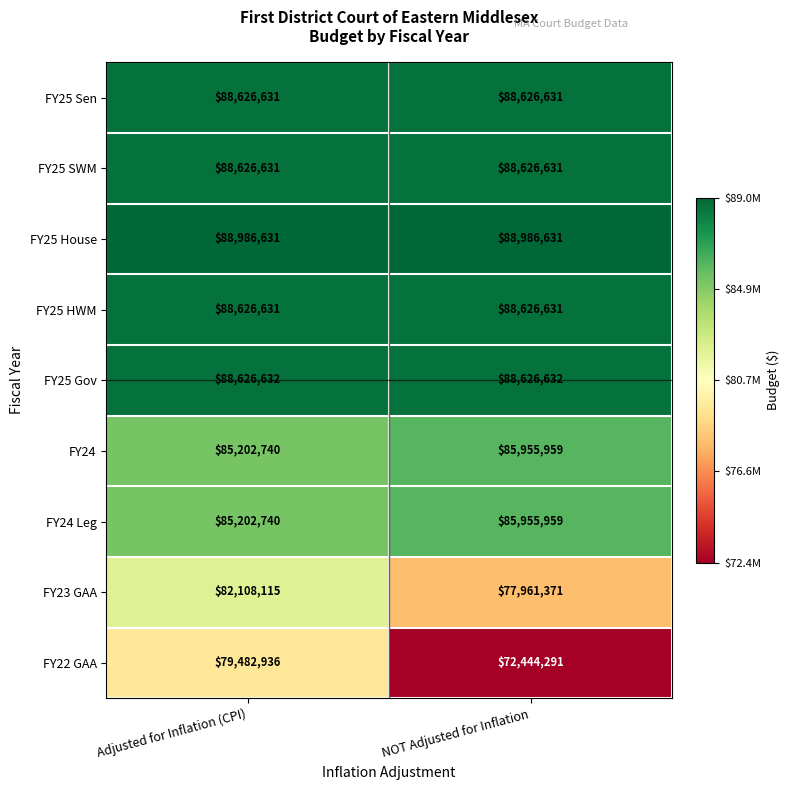

Reading left to right, list all the values displayed in this chart.

FY25 Sen: 88626631	88626631
FY25 SWM: 88626631	88626631
FY25 House: 88986631	88986631
FY25 HWM: 88626631	88626631
FY25 Gov: 88626632	88626632
FY24: 85202740	85955959
FY24 Leg: 85202740	85955959
FY23 GAA: 82108115	77961371
FY22 GAA: 79482936	72444291